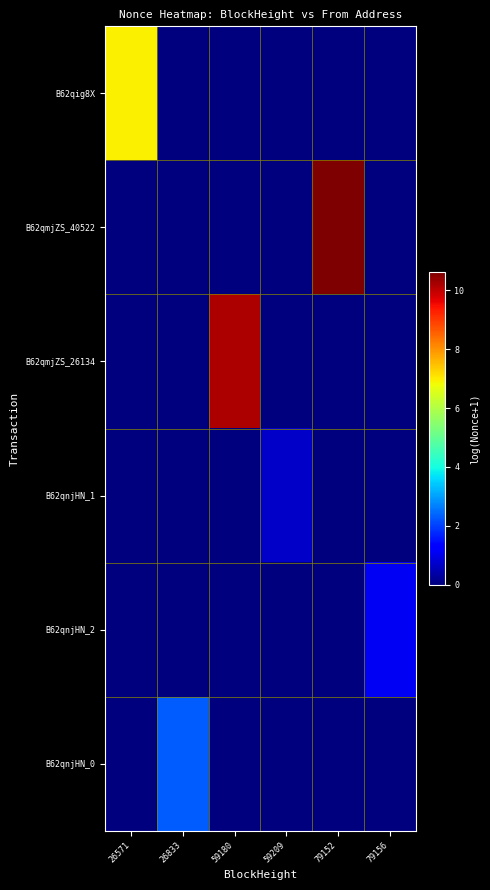

Count the number of data series in this chart.

6